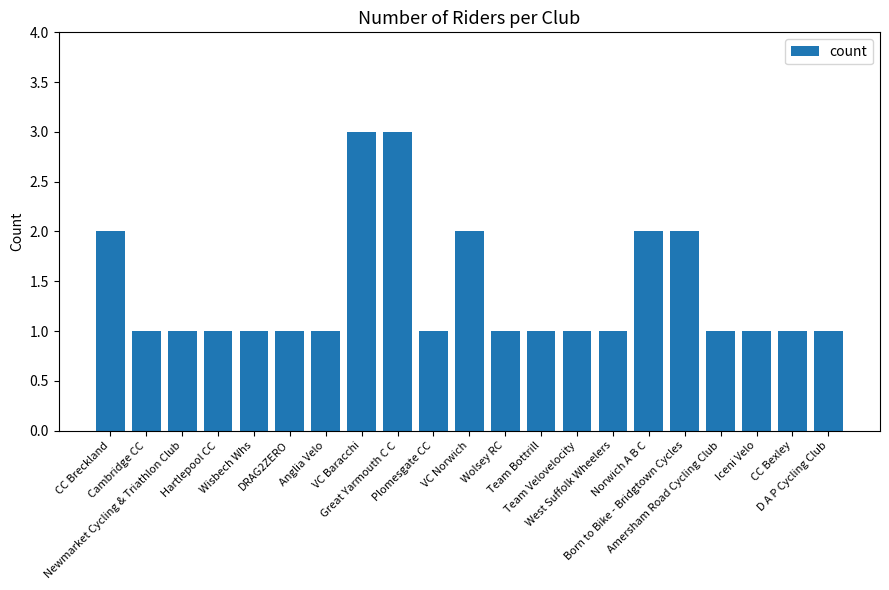

Reading left to right, list all the values displayed in this chart.

2	1	1	1	1	1	1	3	3	1	2	1	1	1	1	2	2	1	1	1	1